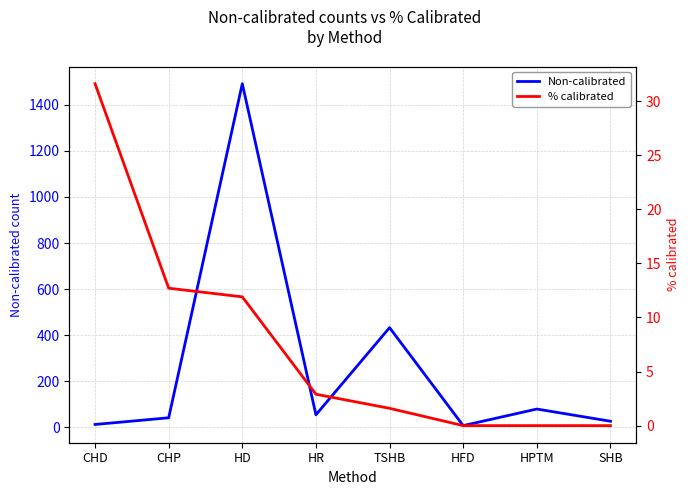

At which label does % calibrated reach its peak?

CHD